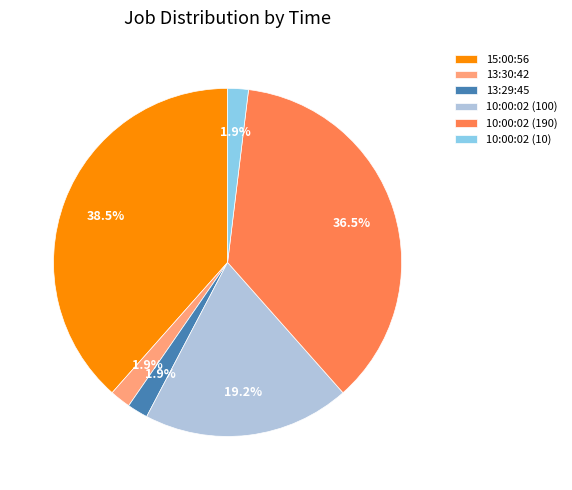

What is the largest slice in the pie chart?

15:00:56